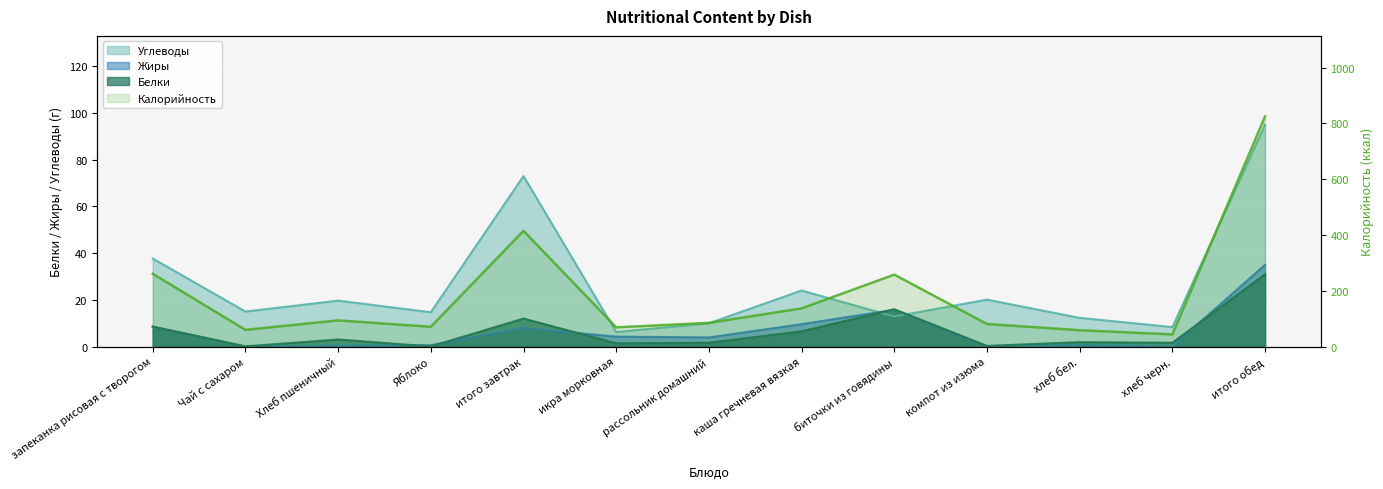

At which label does the data first exceed 85?

запеканка рисовая с творогом